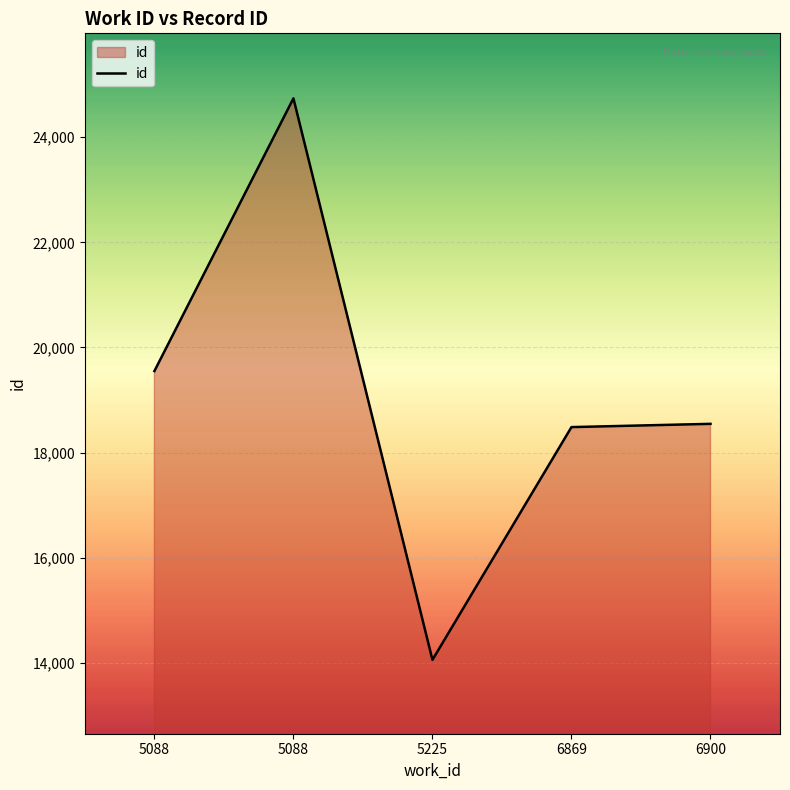

How many interior local valleys (lower than both neighbors) does the data have?

1